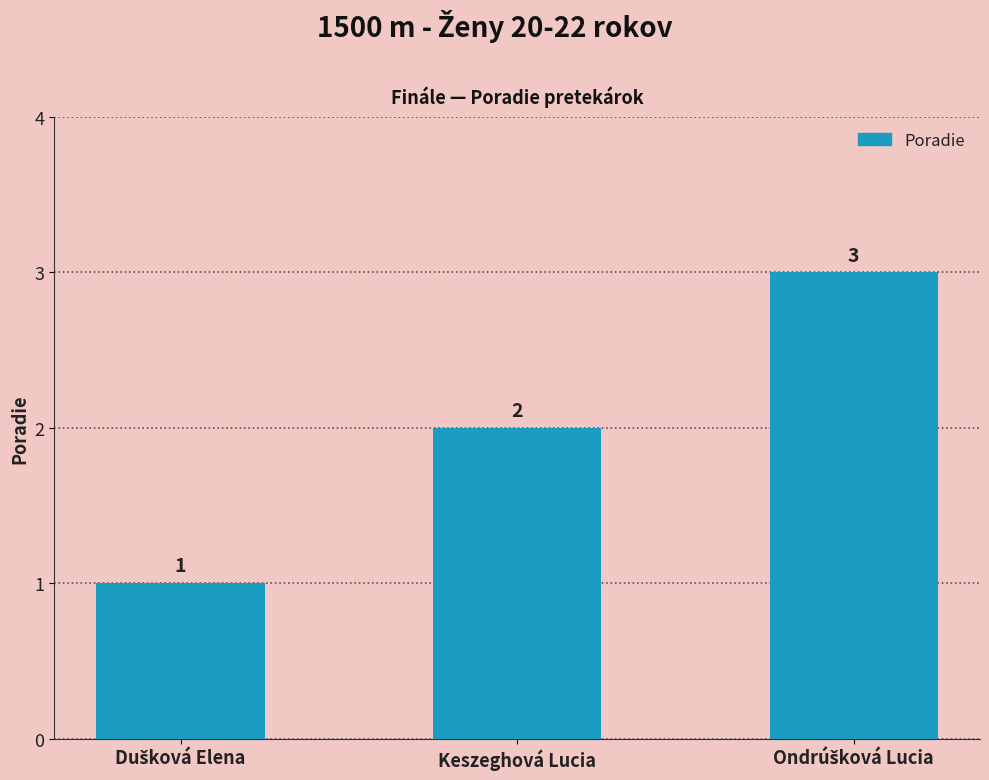

The chart shows a value of 1 at Keszeghová Lucia. True or false?

False